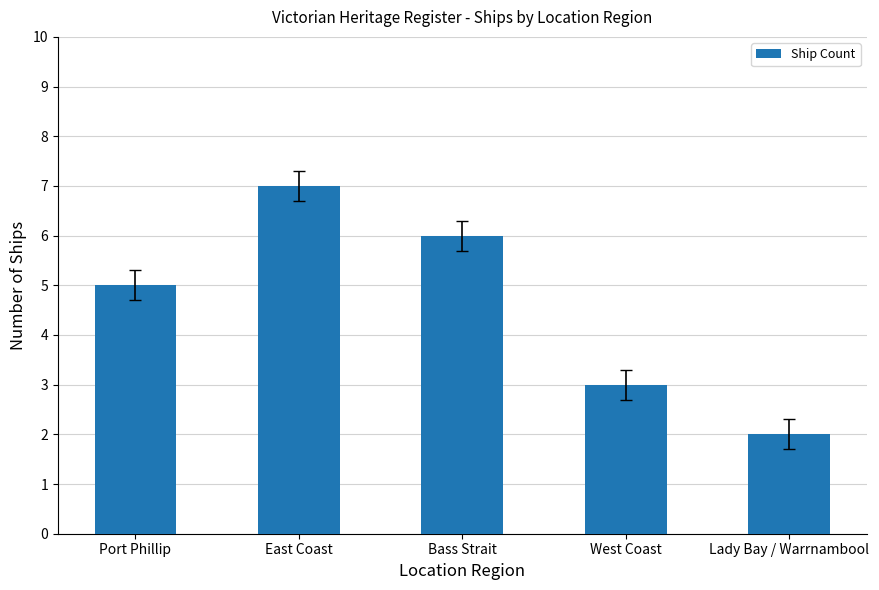

Rank the categories by value from lowest to highest.

Lady Bay / Warrnambool, West Coast, Port Phillip, Bass Strait, East Coast